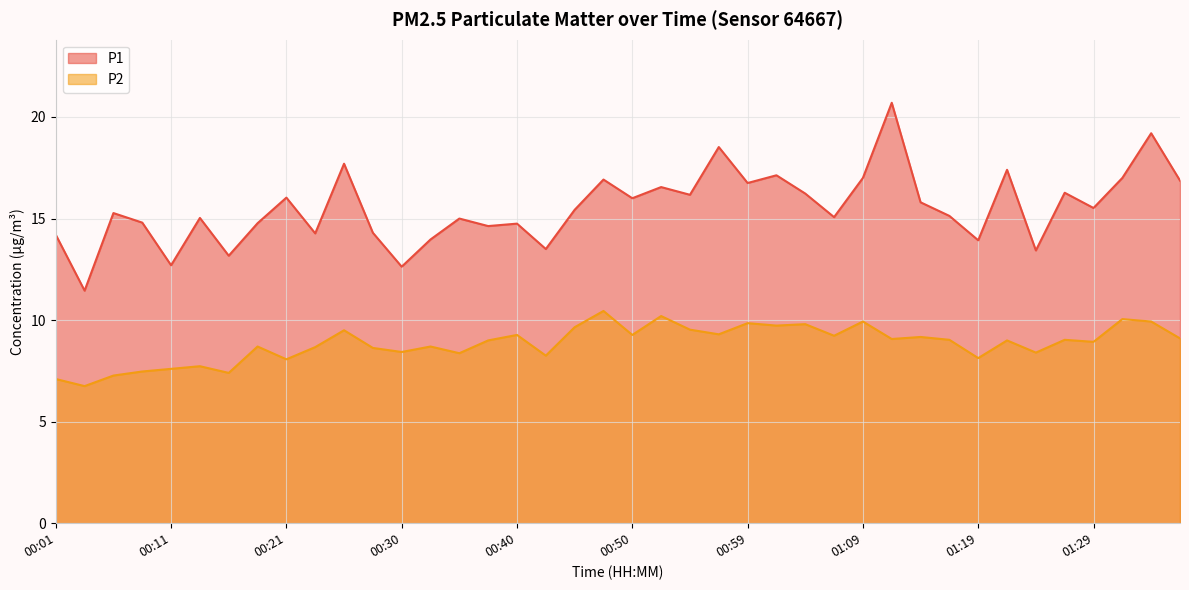

Which series has the widest spread of values?

P1